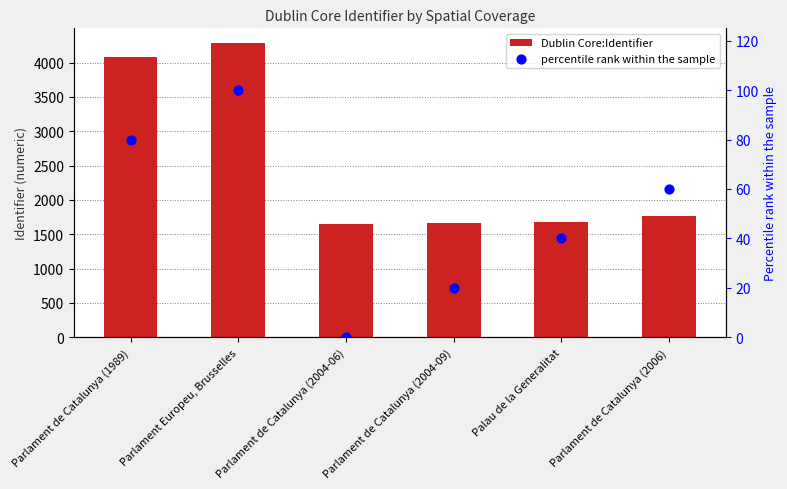

Which series reaches the minimum Y coordinate?

percentile rank within the sample